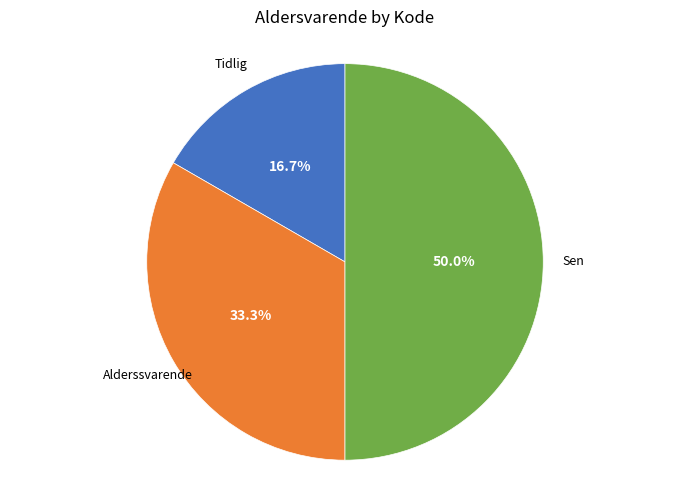

Rank the categories by value from lowest to highest.

Tidlig, Alderssvarende, Sen